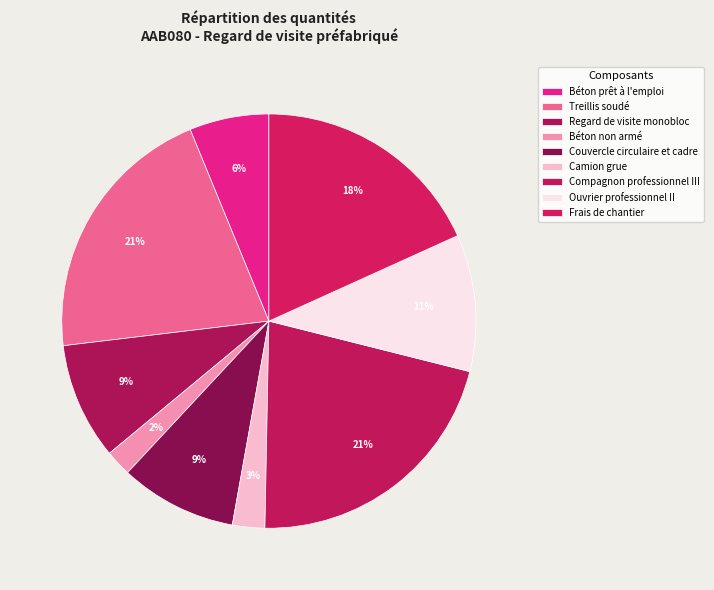

How many segments does this pie chart have?

9